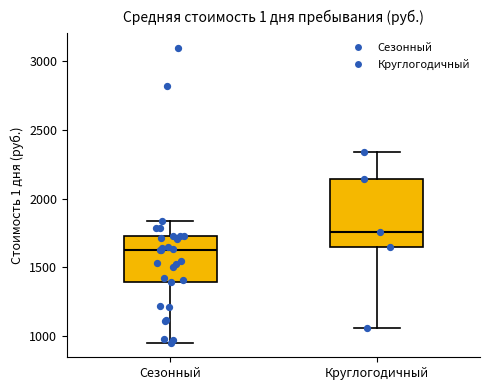

Which box has the lowest median line?

Сезонный